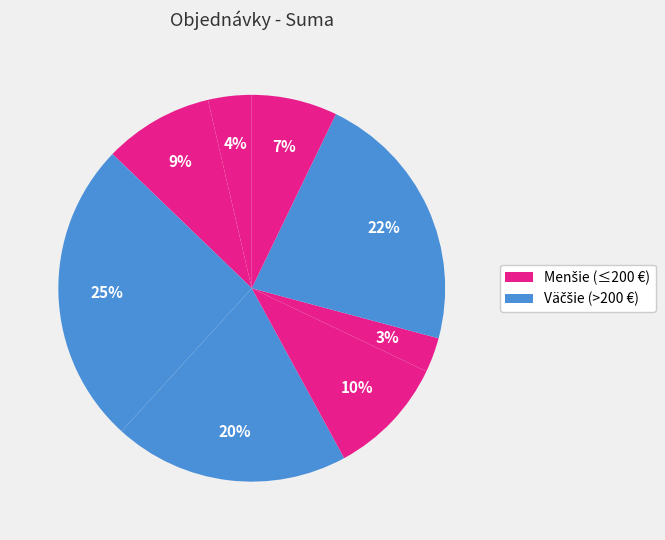

Count the number of slices in the pie.

8